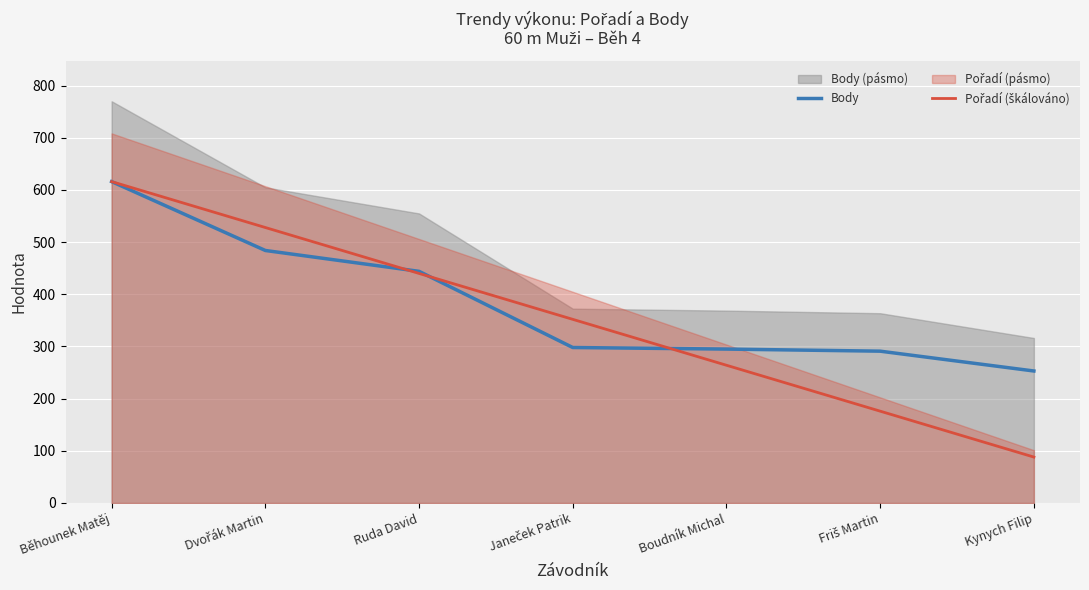

How many data points does each series have?

7